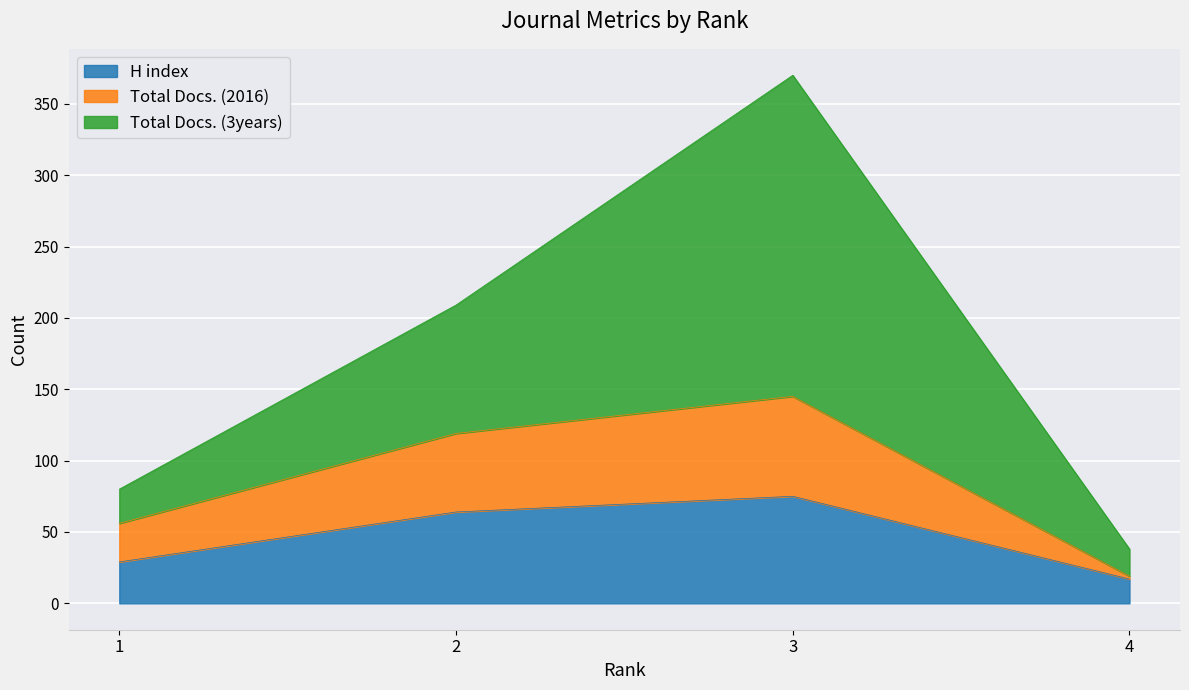

What is the highest value of the H index series?

75